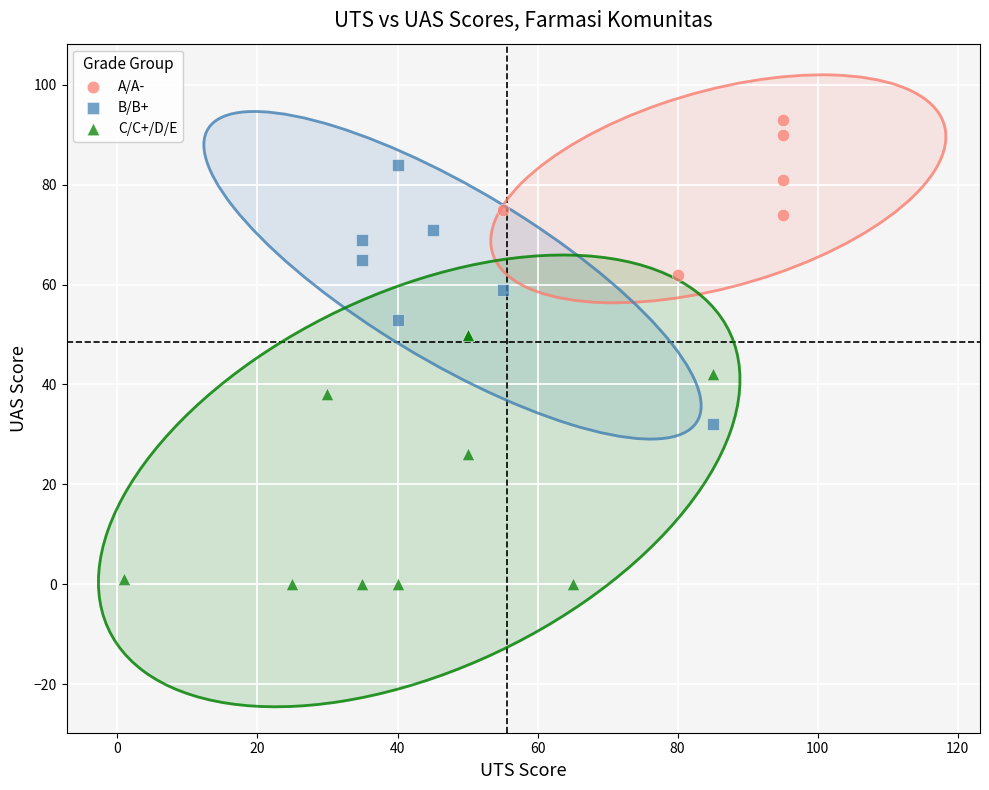

Which series reaches the maximum Y coordinate?

A/A-